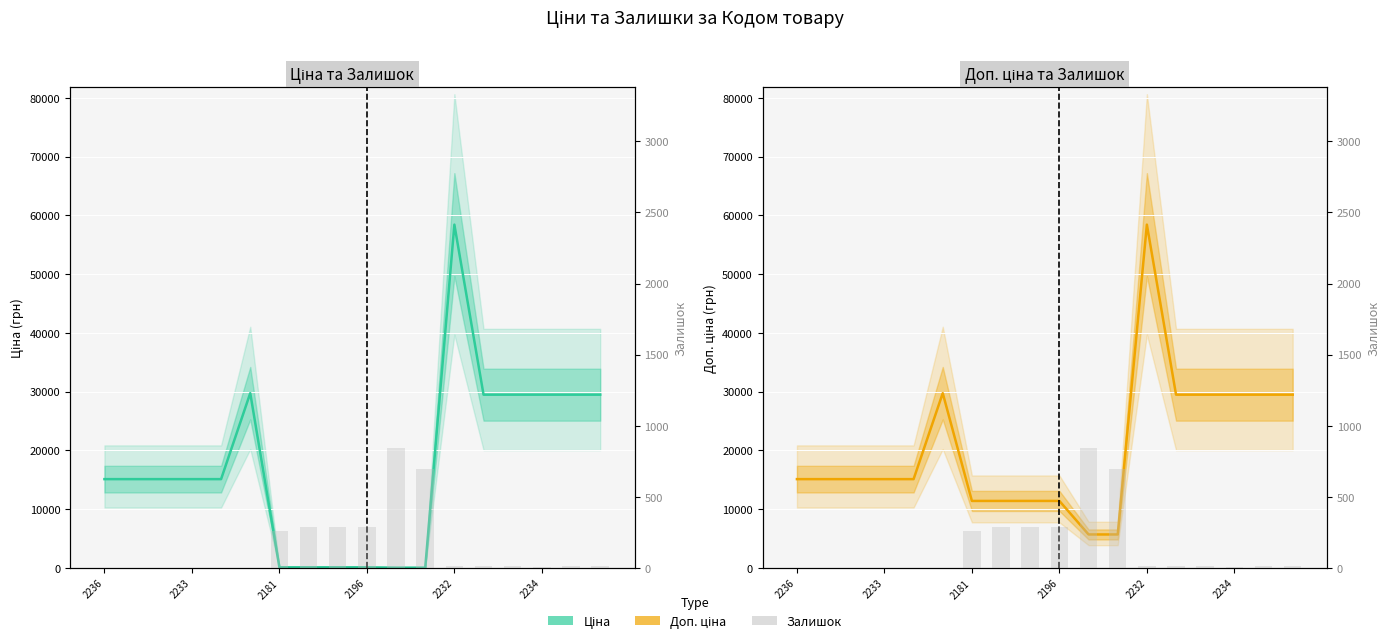

Are the bars grouped side by side (vs. stacked)?

Yes